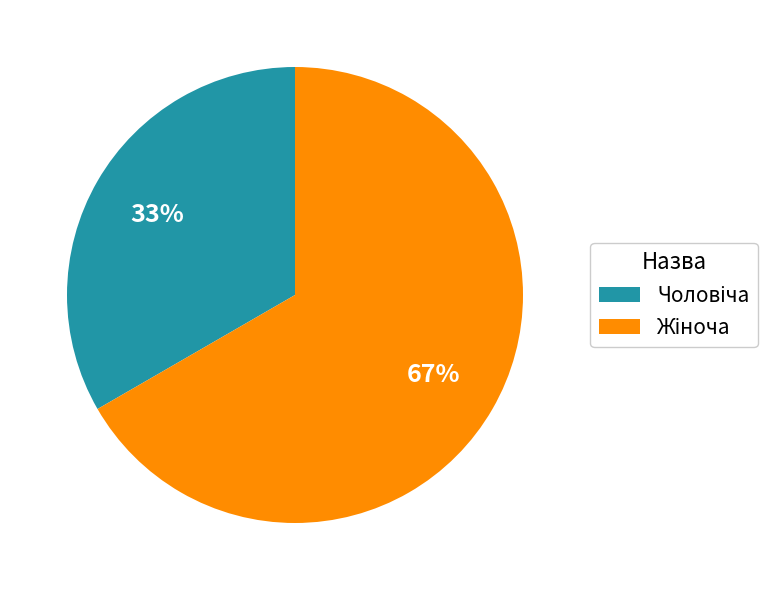

To the nearest percent, what is the average slice percentage?

50%